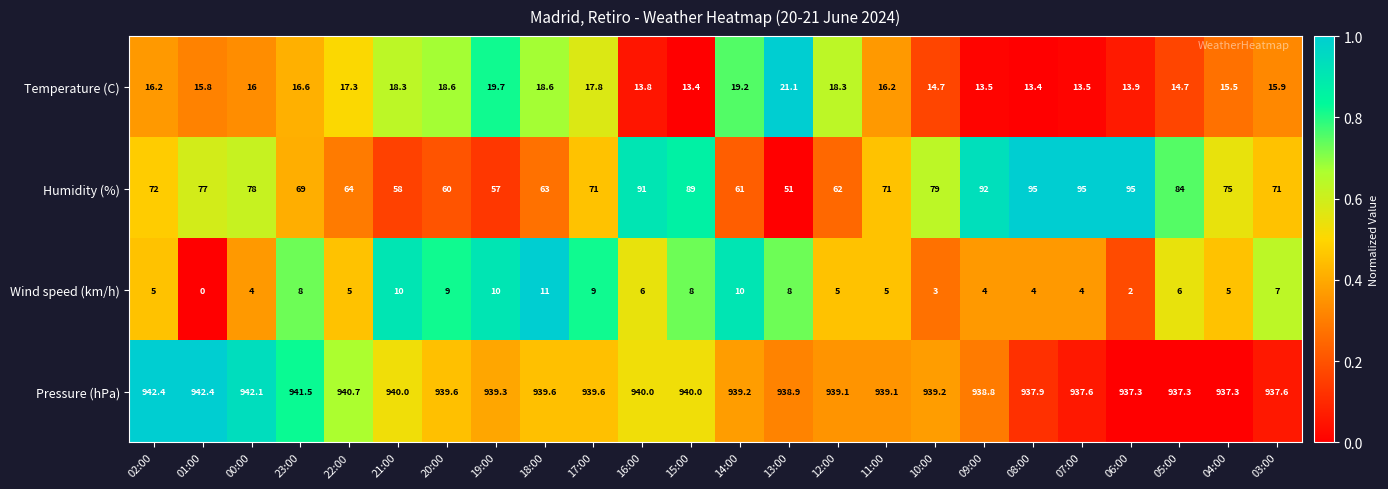

What is the minimum value for Pressure (hPa)?

937.3